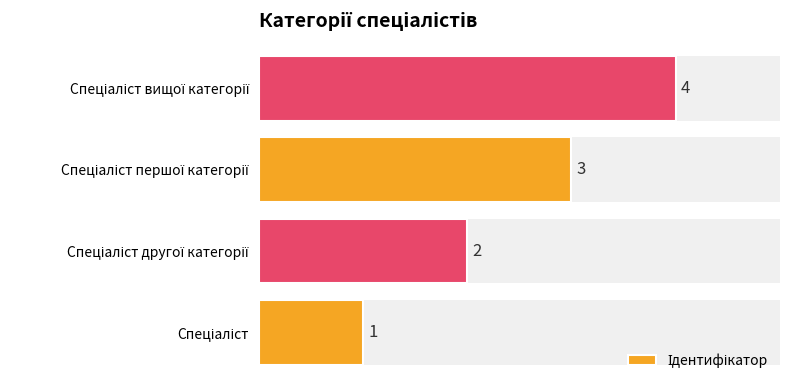

What is the ratio of the value at Спеціаліст першої категорії to the value at Спеціаліст?

3.0